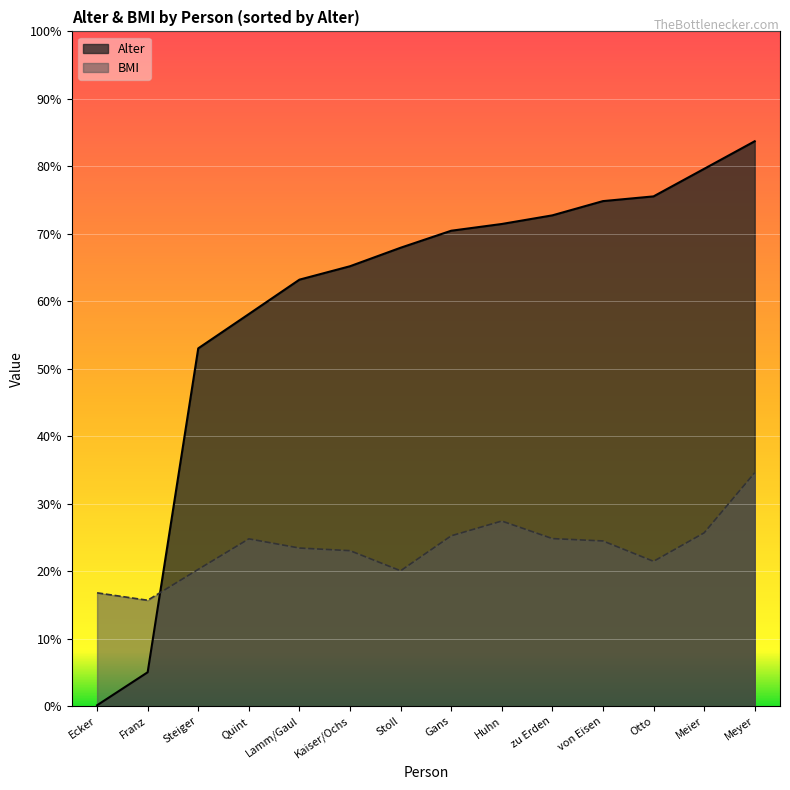

List the series in order of their overall mean, highest first.

Alter, BMI